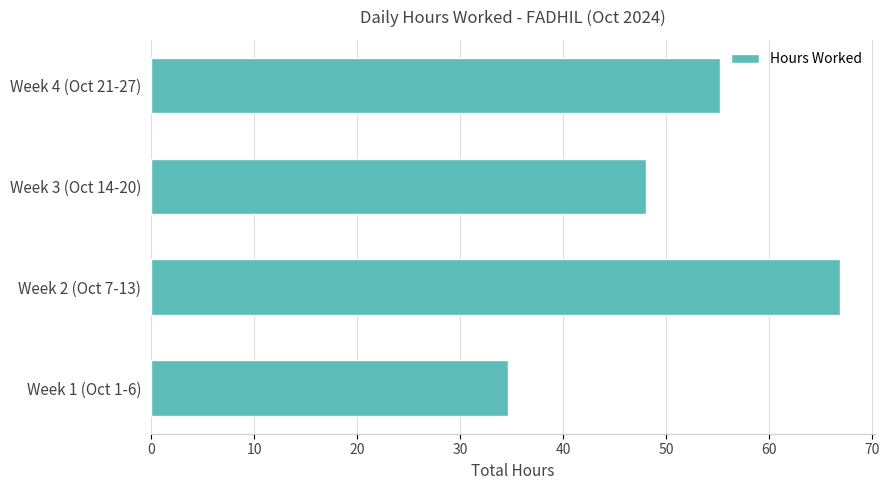

What is the minimum value shown in the chart?

34.7